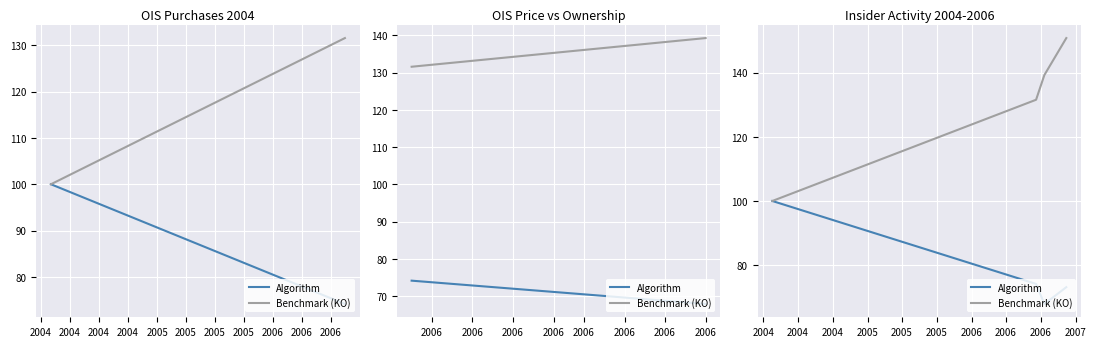

What is the smallest value displayed?

67.9